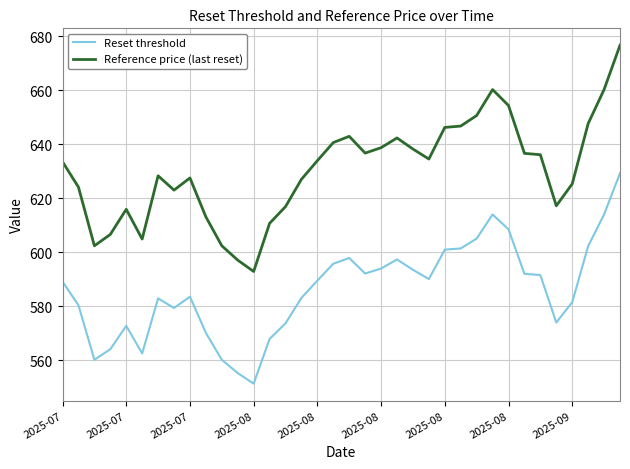

Which series has the widest spread of values?

Reference price (last reset)